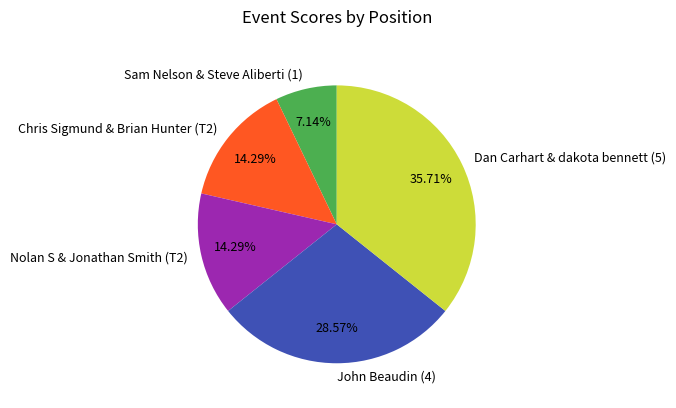

Do Dan Carhart & dakota bennett (5) and Sam Nelson & Steve Aliberti (1) together represent more than half of the pie?

No